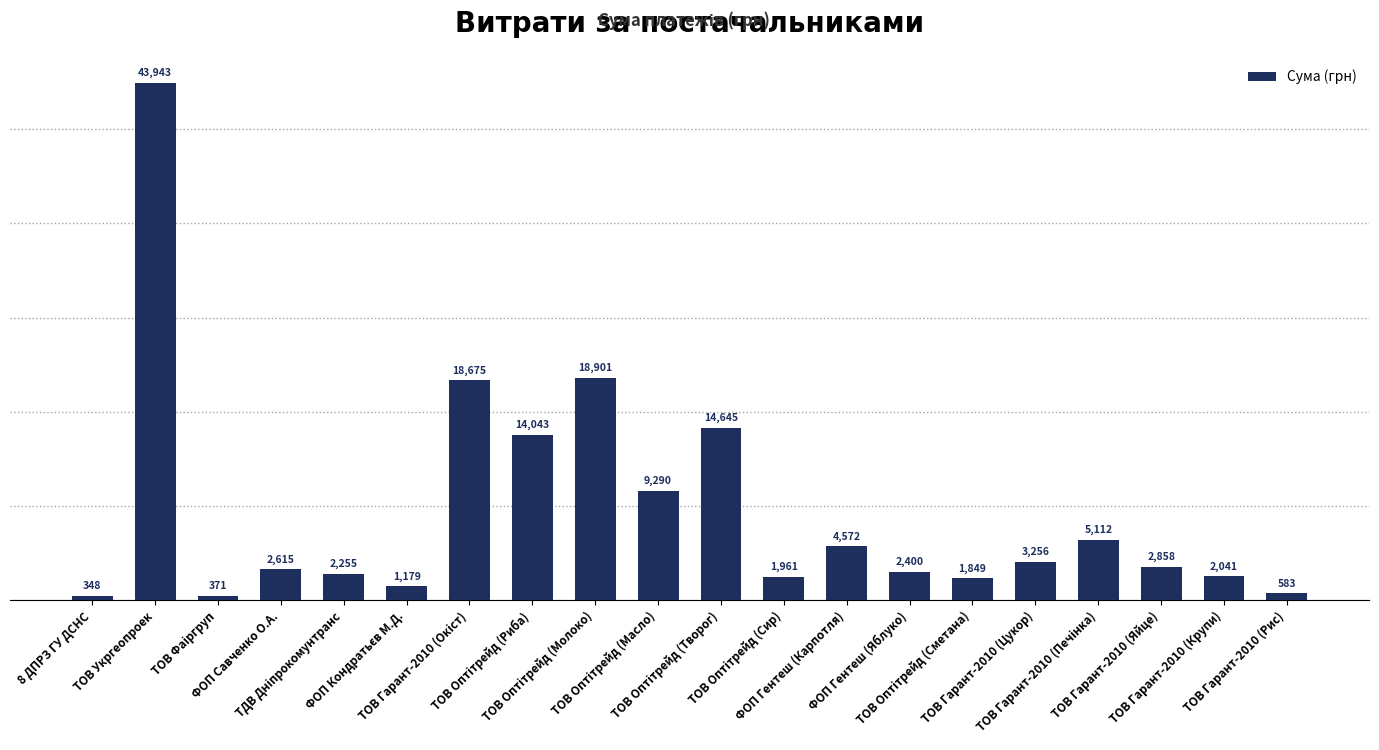

How many distinct data groups are displayed?

1